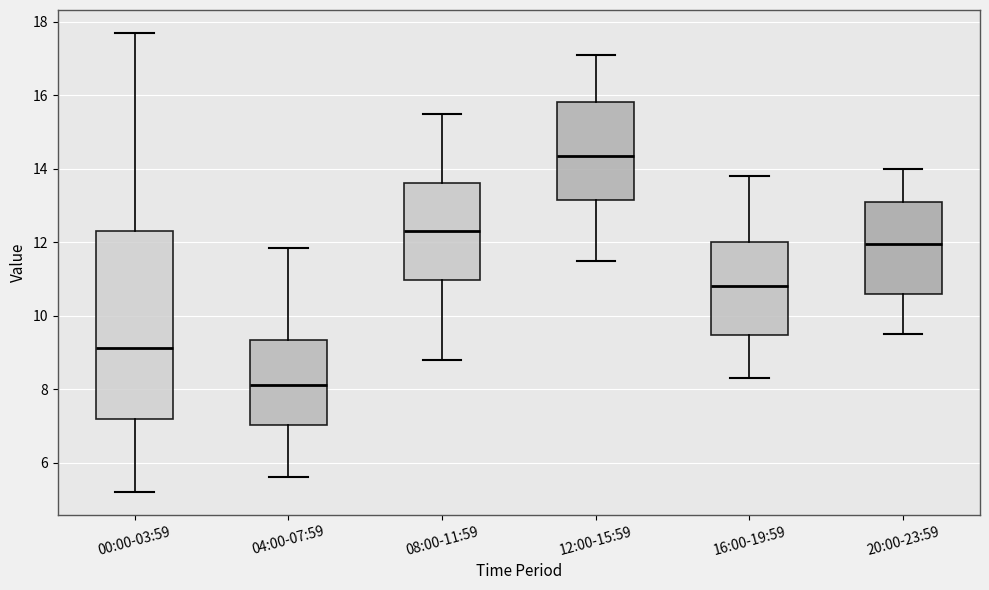

Comparing the boxes themselves (not the whiskers), which one is the tallest?

00:00-03:59